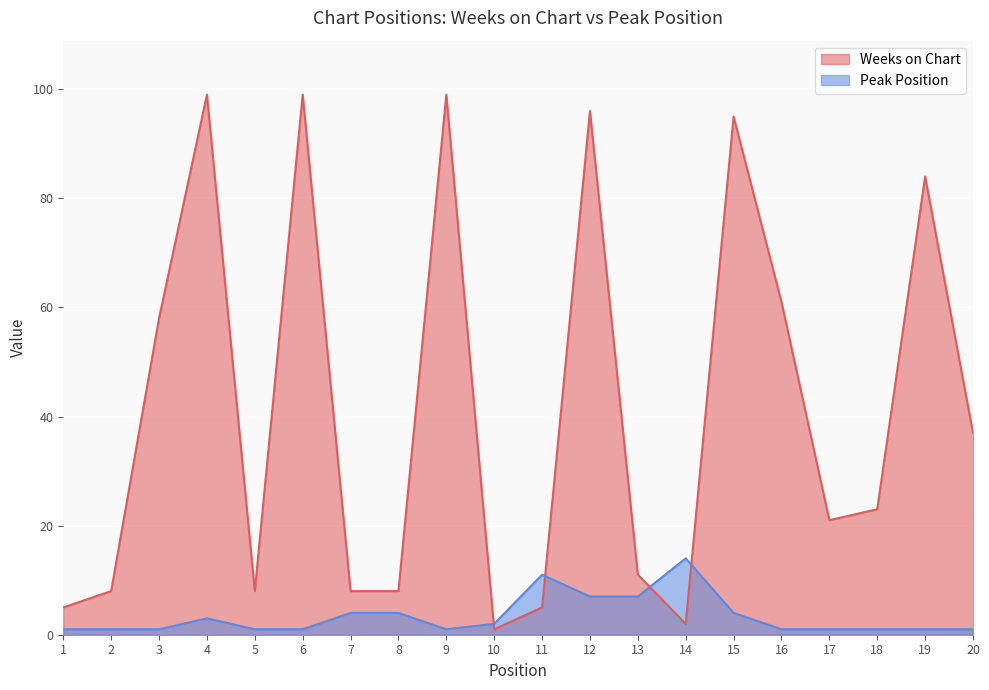

After their last crossing, which series has the higher values: Peak Position or Weeks on Chart?

Weeks on Chart